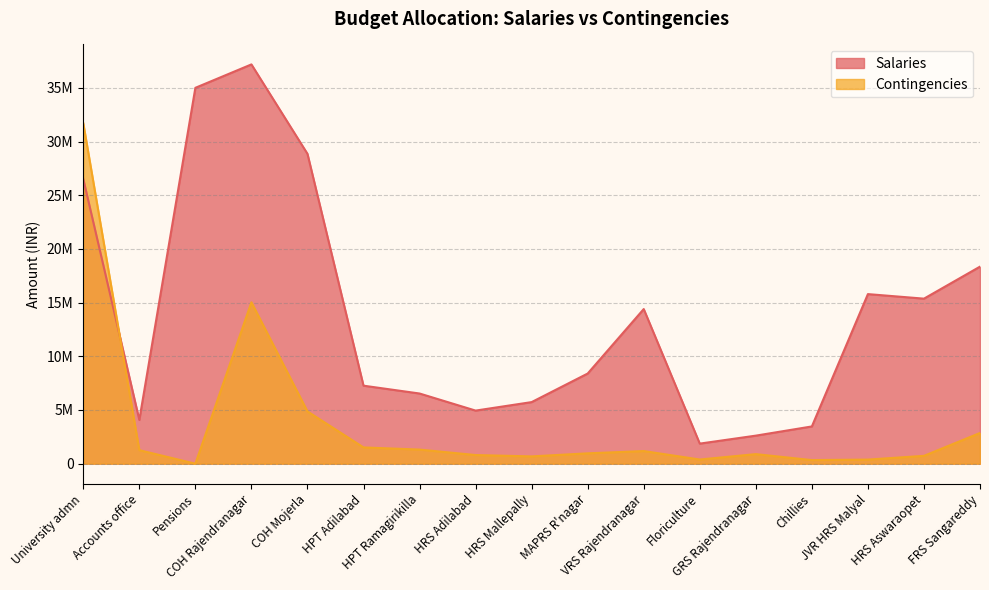

What is the sum of the Contingencies values at HPT Adilabad and MAPRS R'nagar?

2480000